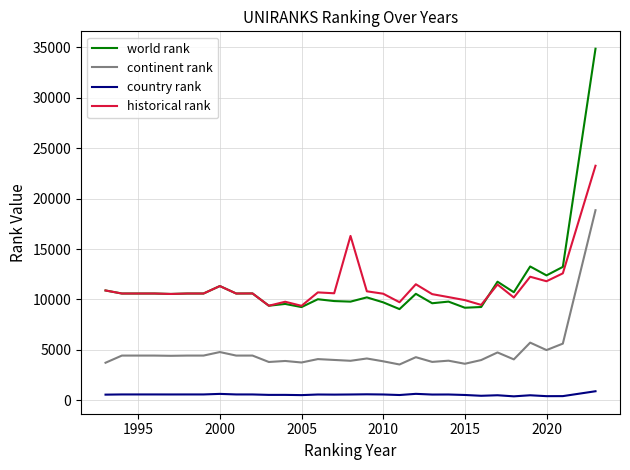

What is the maximum value shown in the chart?

34851.0